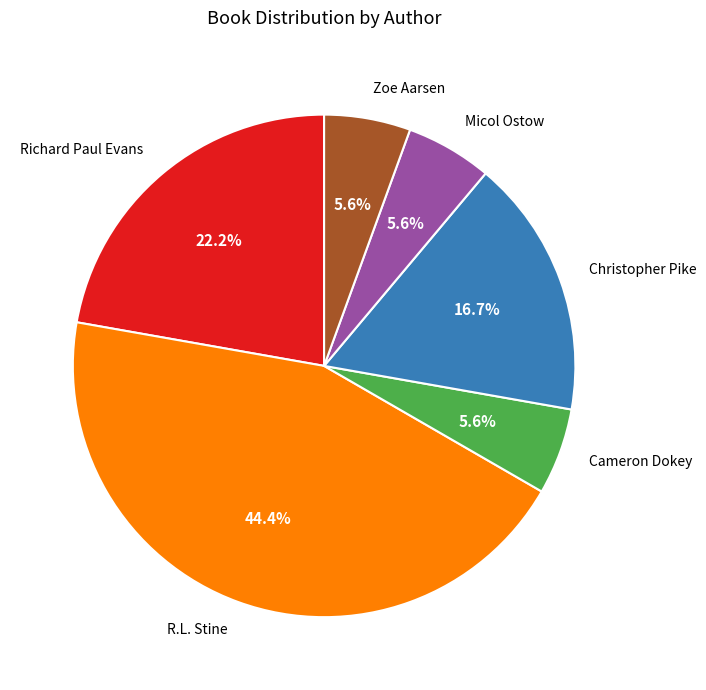

Which category has the biggest portion of the pie?

R.L. Stine